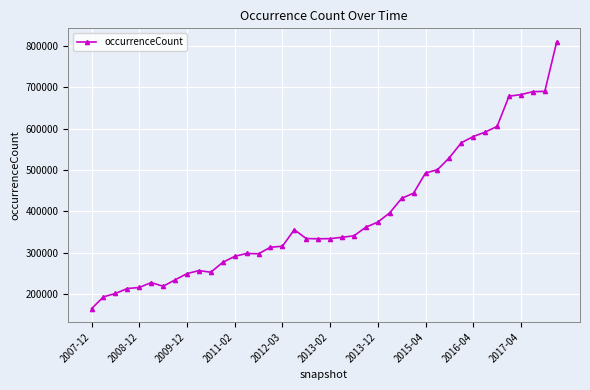

True or false: the data has more than 2 interior local peaks.

True